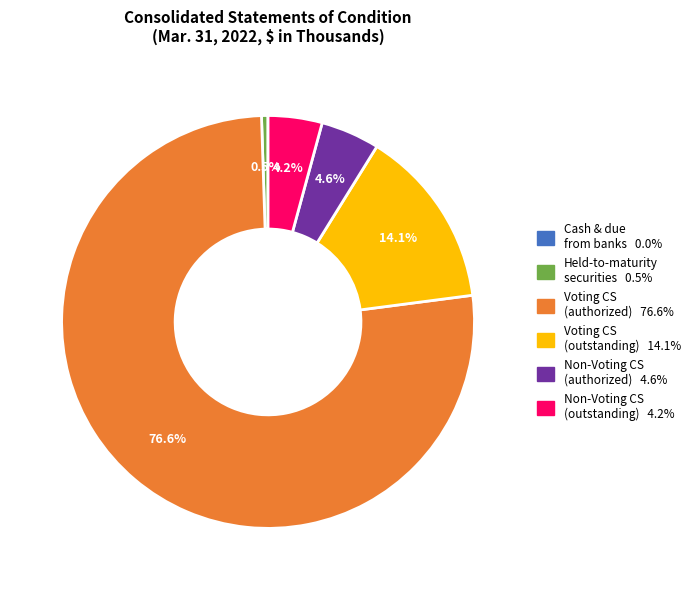

Is there a majority slice in this chart?

Yes